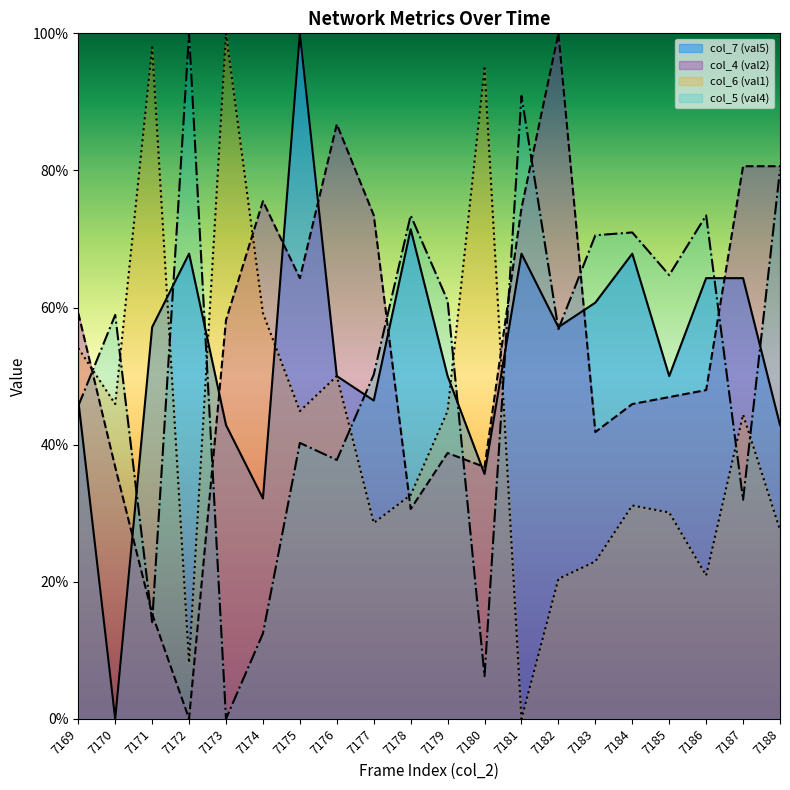

At which label does col_5 (val4) reach its peak?

7172